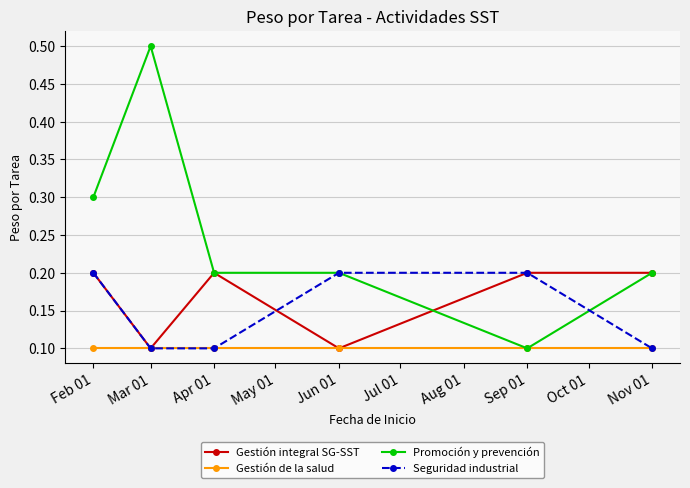

What is the total value across all series at Feb 01?

0.8